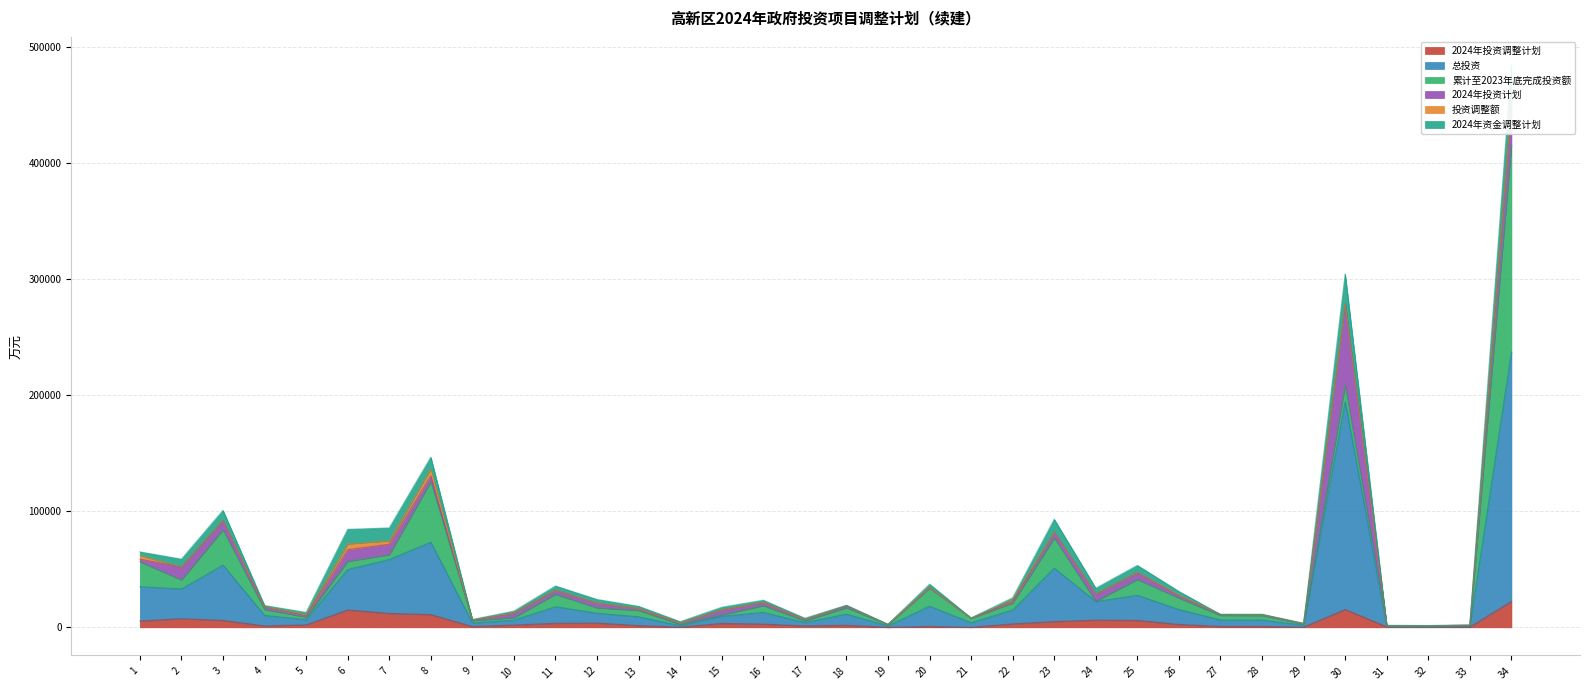

Where is 2024年投资调整计划 nearest to the value 11250?

8